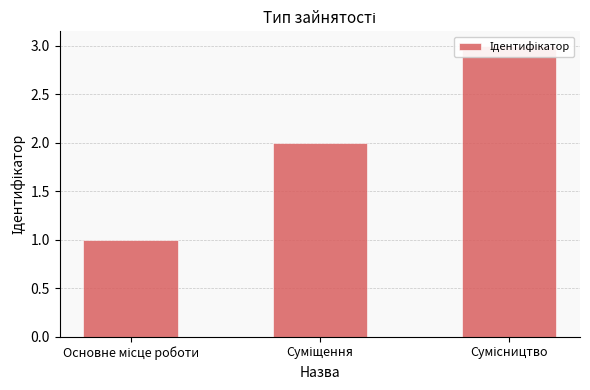

Is it true that the value at Суміщення is 1?

False